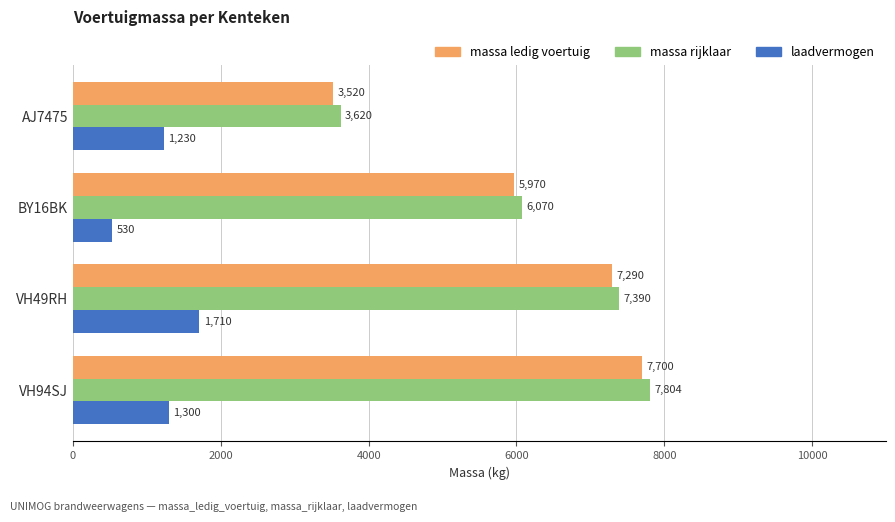

What is the spread (max minus min) of values at BY16BK?

5540